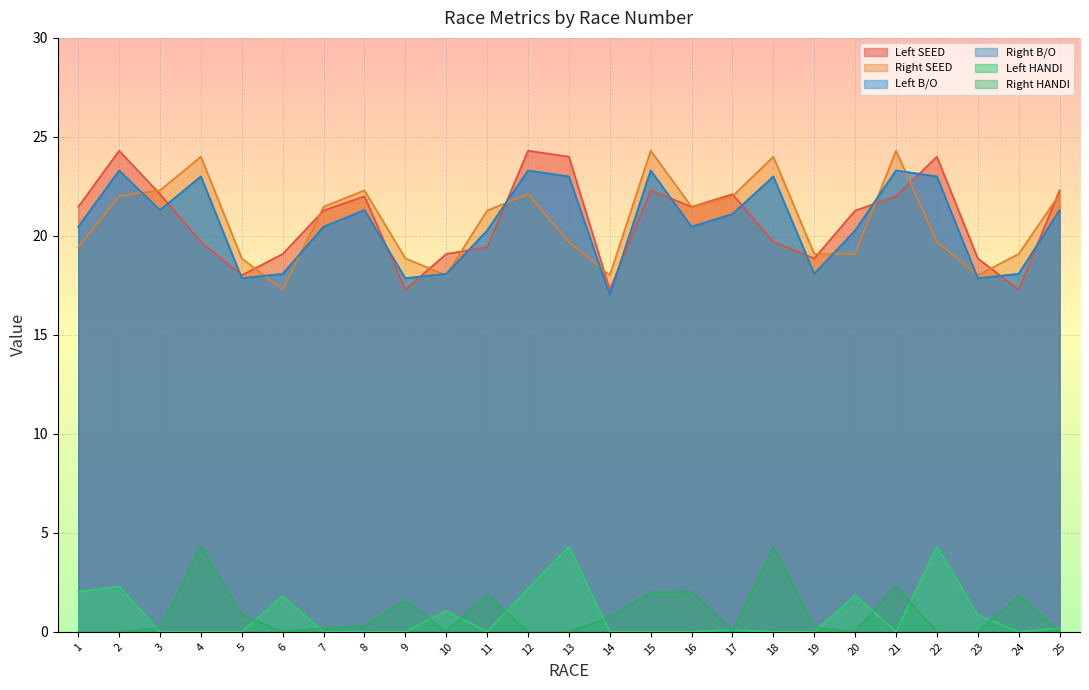

Is the value of Right HANDI at 21 greater than the value of Left B/O at 4?

No